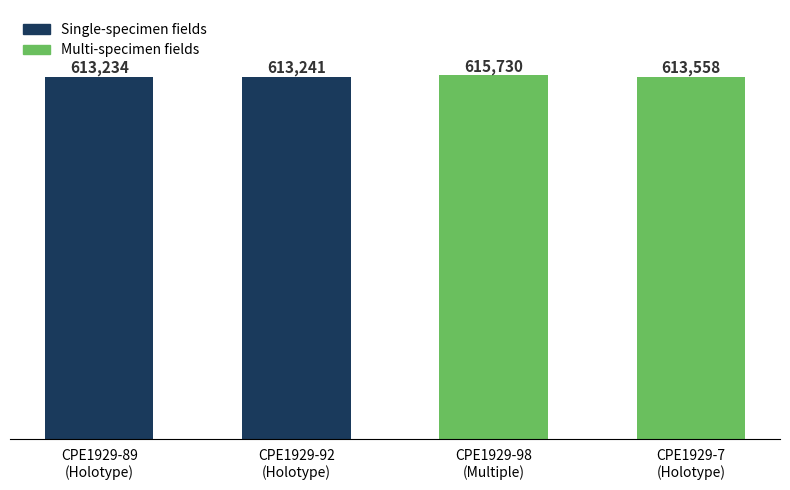

What is the approximate value at CPE1929-92
(Holotype)?

613241